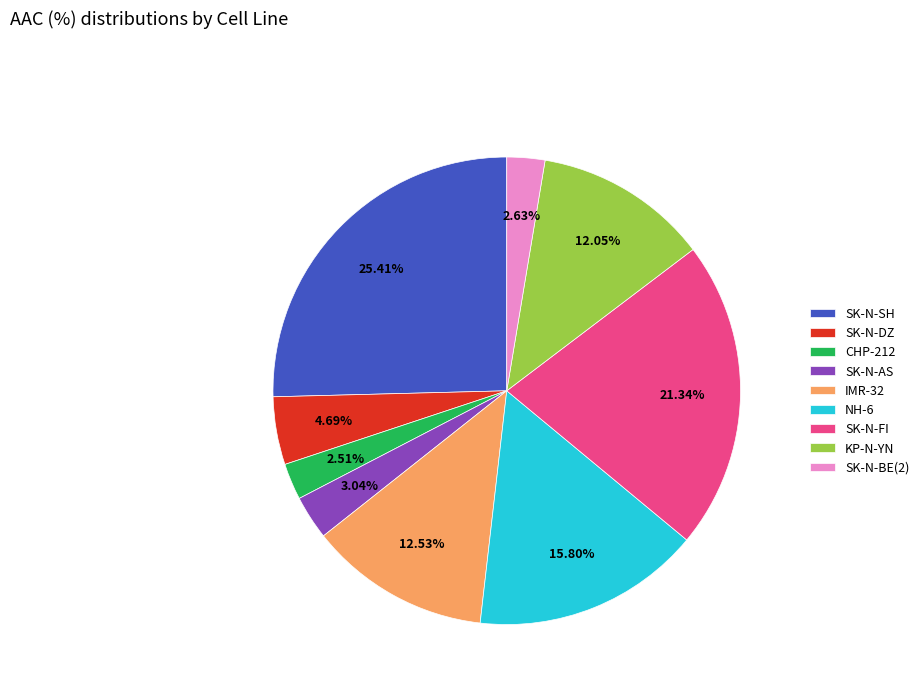

Is there a majority slice in this chart?

No